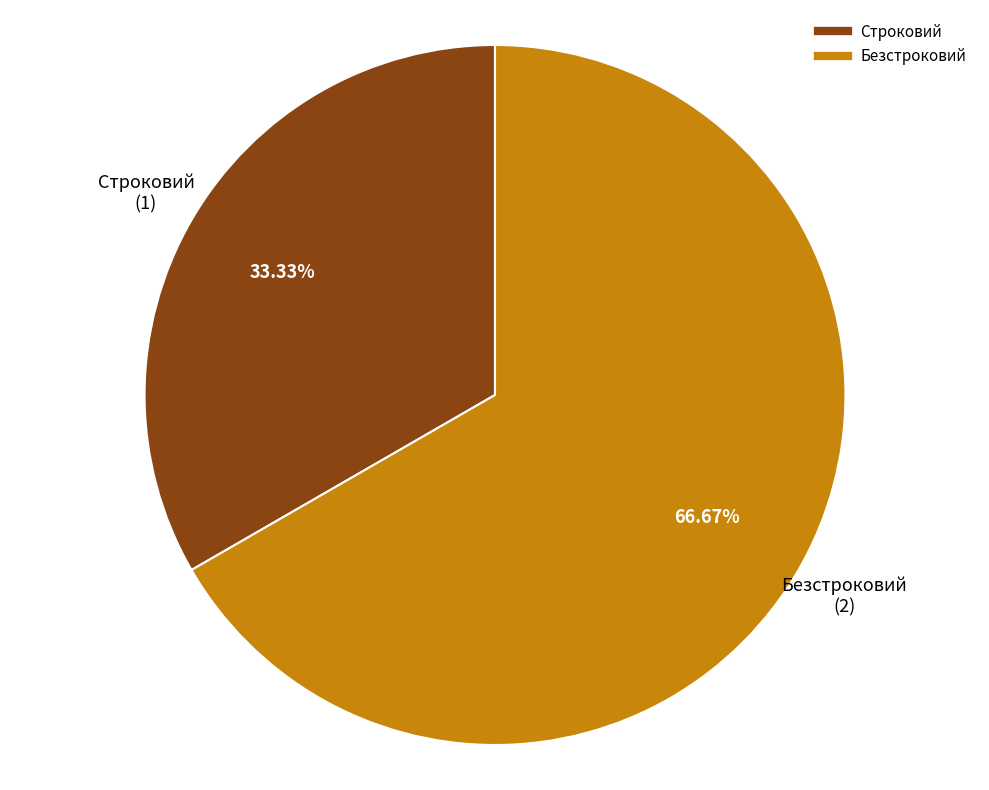

What is the ratio of the value at Безстроковий to the value at Строковий?

2.0